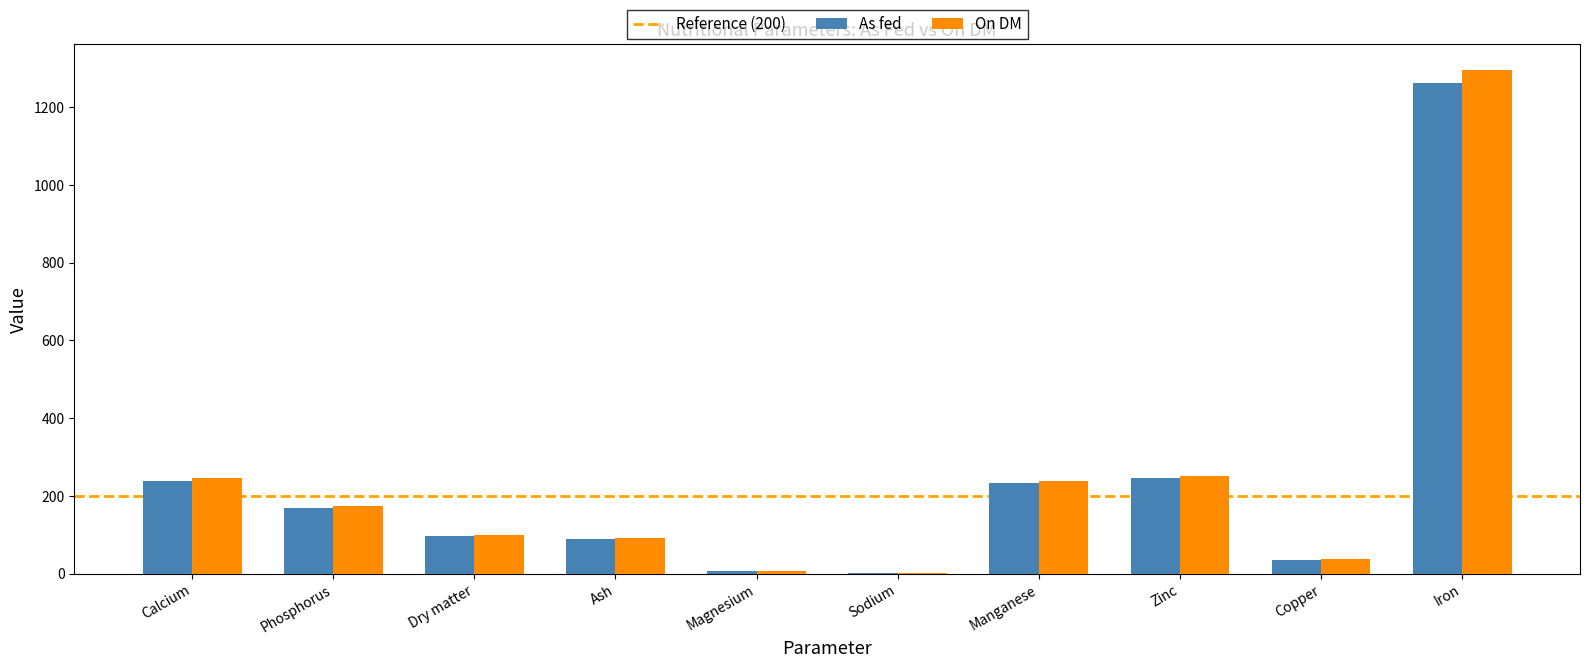

Are the bars grouped side by side (vs. stacked)?

Yes